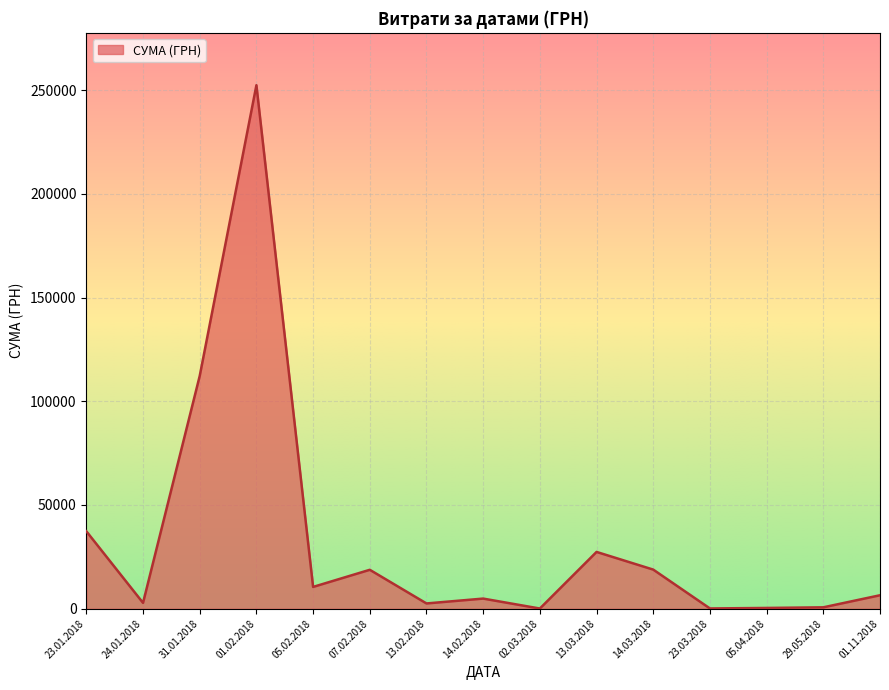

What is the maximum value shown in the chart?

252330.7